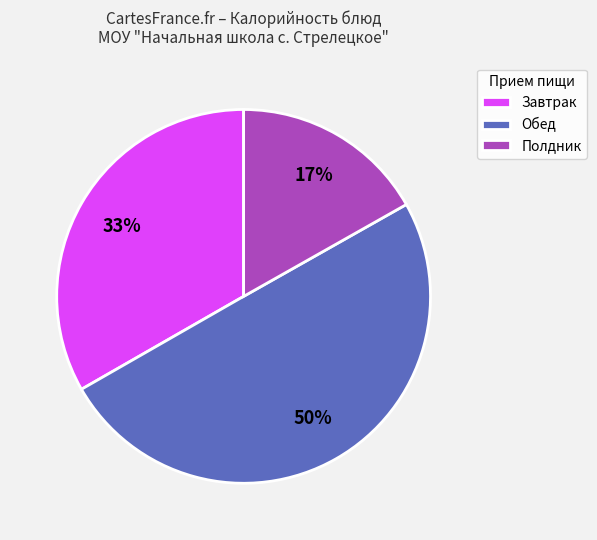

Rank the categories by value from lowest to highest.

Полдник, Завтрак, Обед